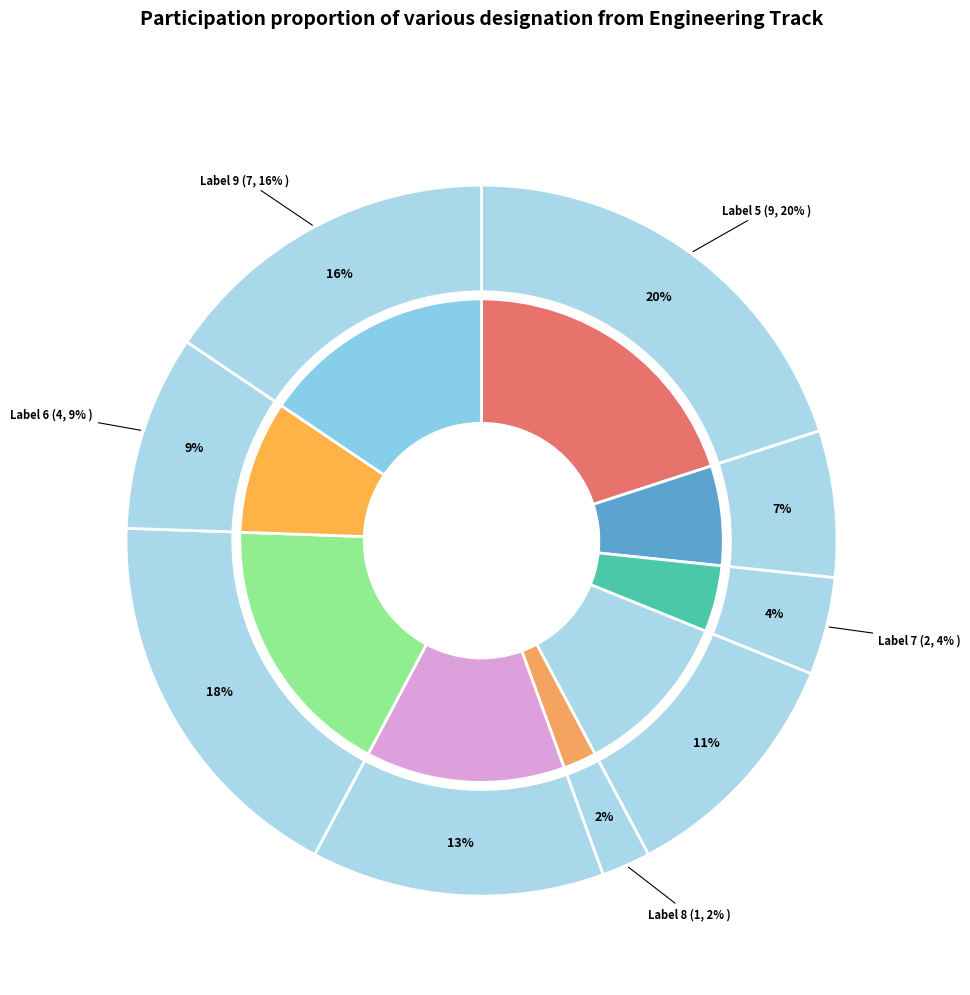

What is the total percentage of 1 and 3?

28.9%